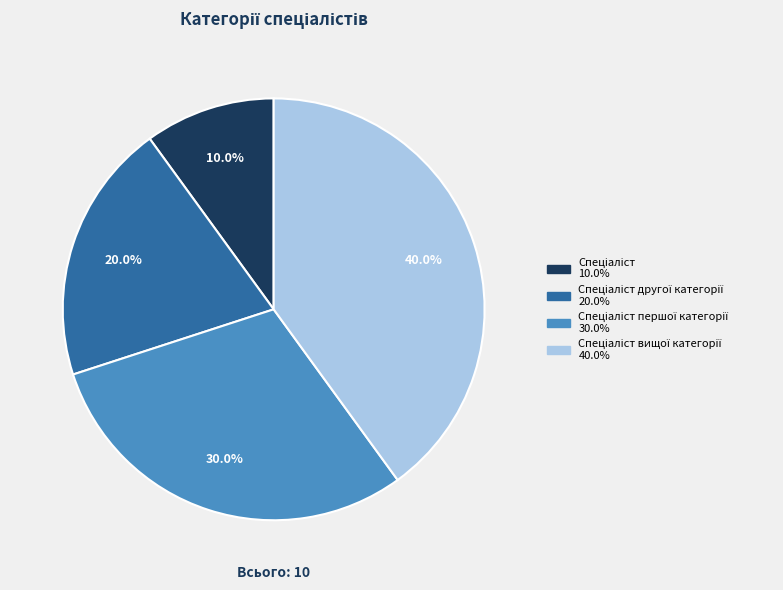

Is there any slice that represents more than half of the pie?

No